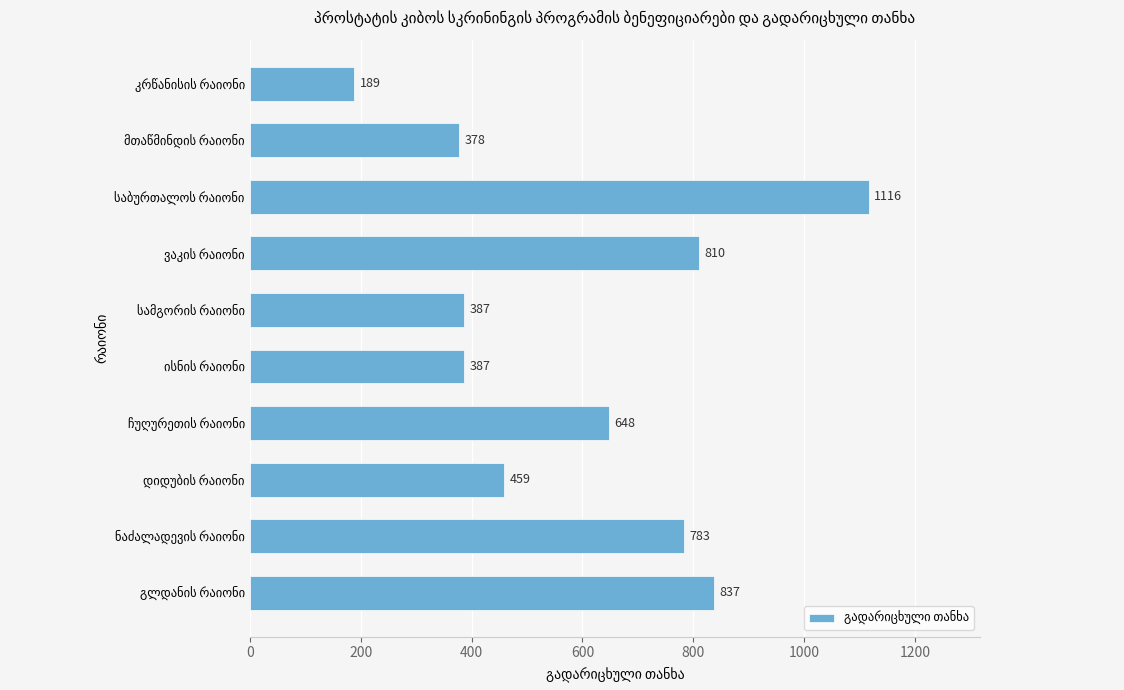

What is the smallest value displayed?

189